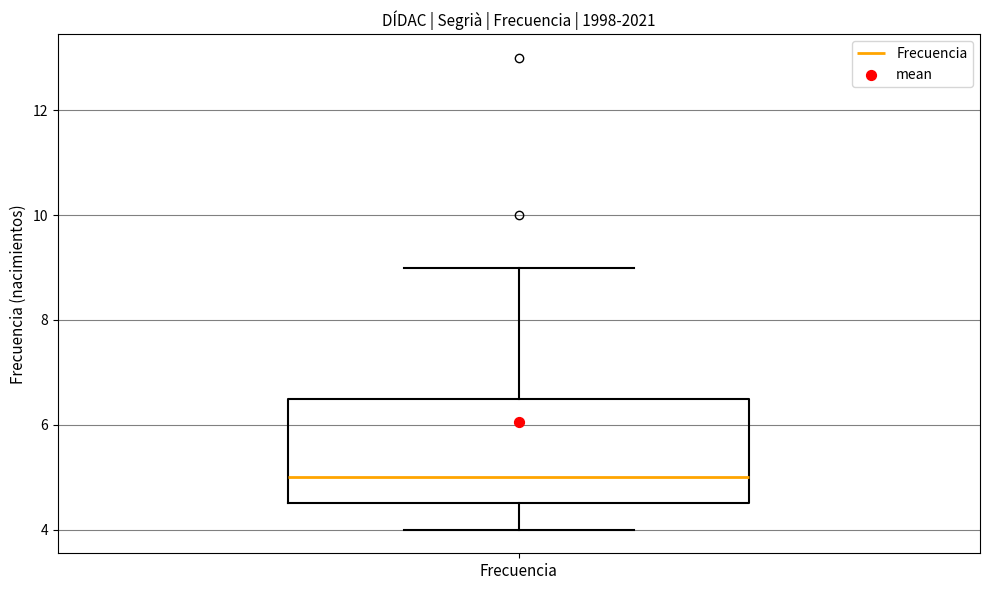

Transcribe this box plot: give where the median line is, the range the box spans, and where the two whiskers end, as read against the y-axis. The values are not printed on the chart, so give them approximately, as read against the axis.

median 5.0, box 4.6 to 6.6, whiskers 4.0 to 9.0